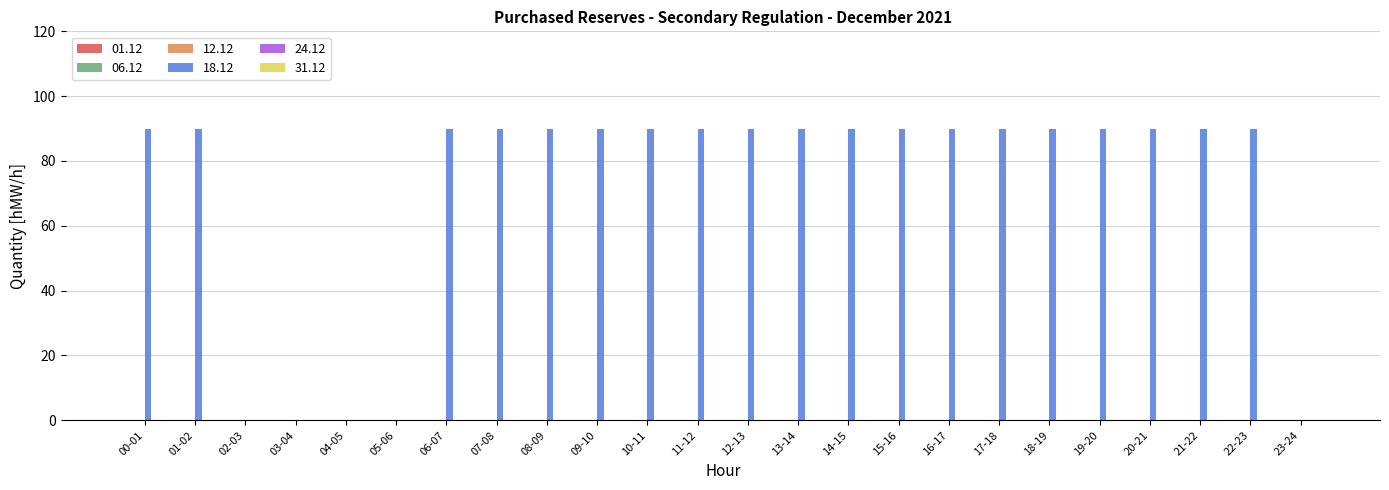

What is the greatest value displayed?

90